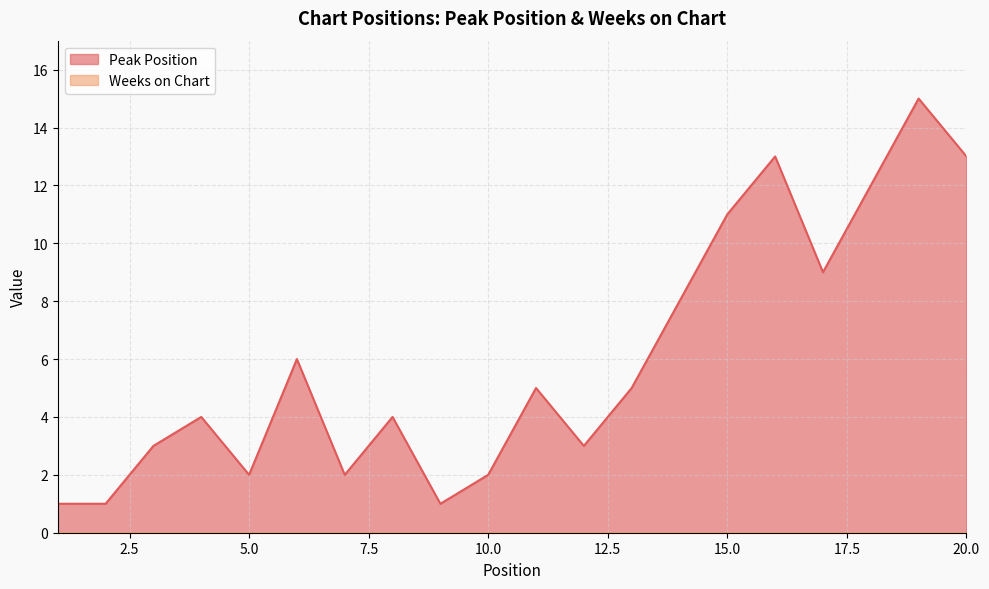

What is the ratio of the value at 4 to the value at 12?

1.3